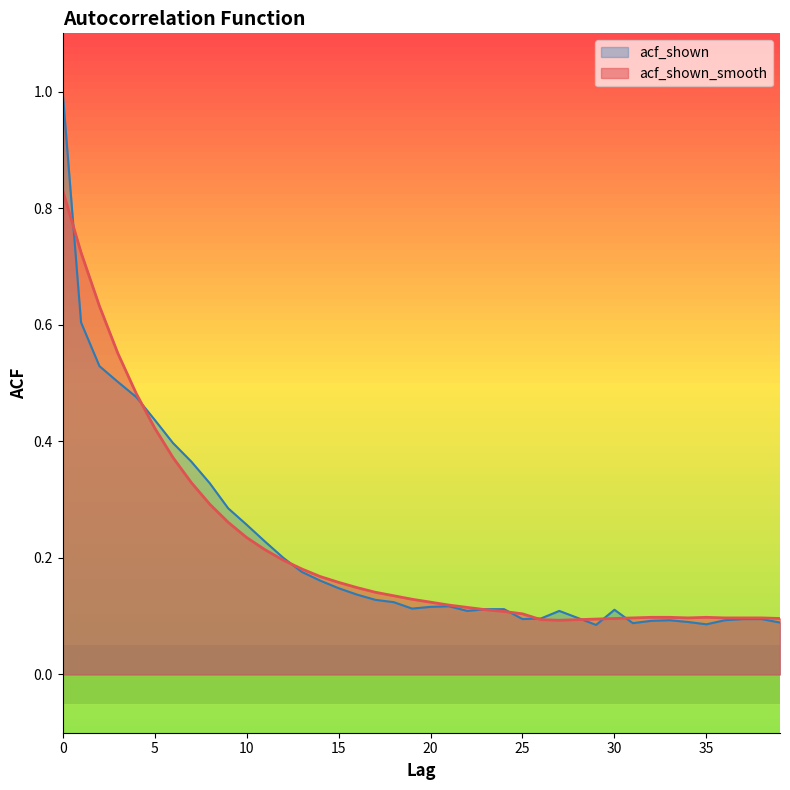

Which series changed the most between 4 and 18?

acf_shown